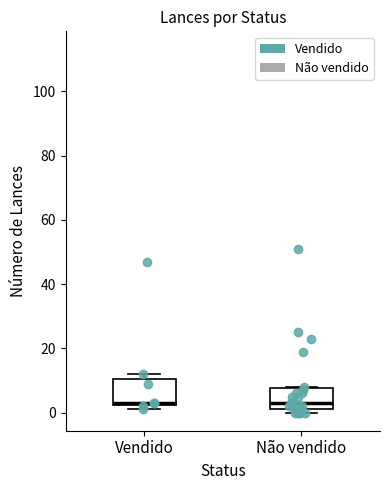

Where is the upper edge of the box for Vendido on the y-axis? The values are not printed on the chart, so give them approximately, as read against the axis.

10